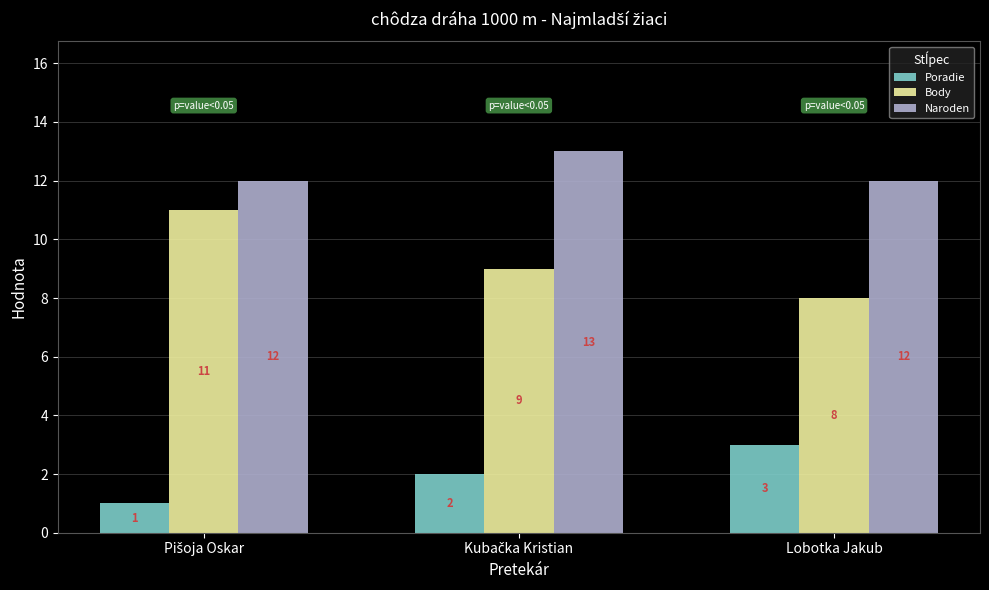

What is the greatest value displayed?

13